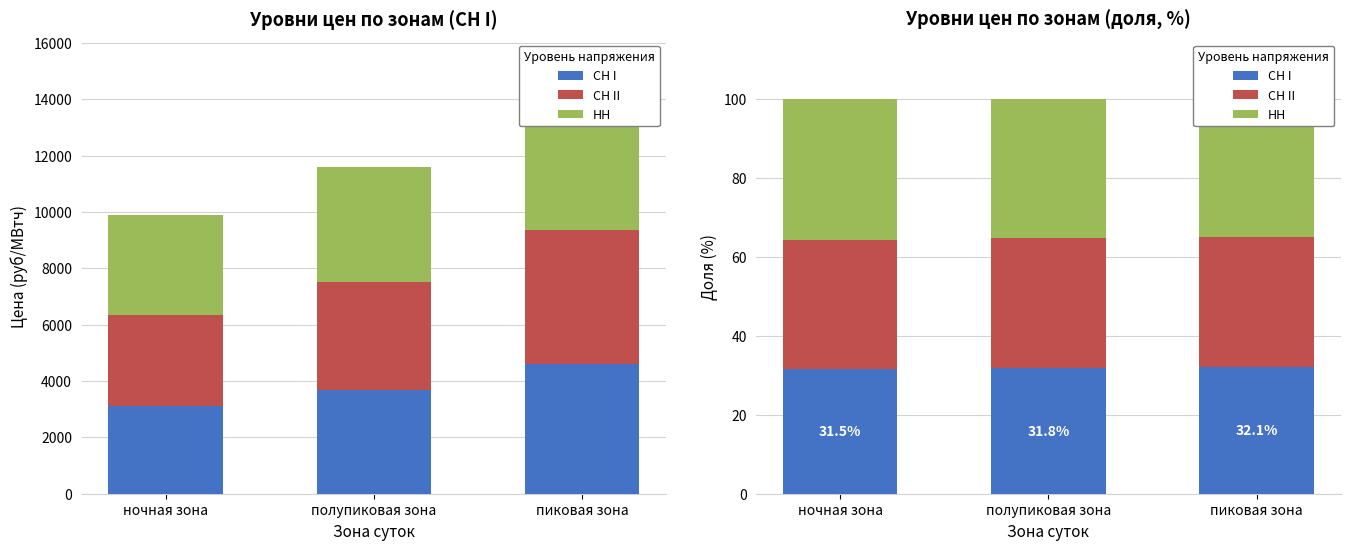

At which label does НН reach its peak?

ночная зона